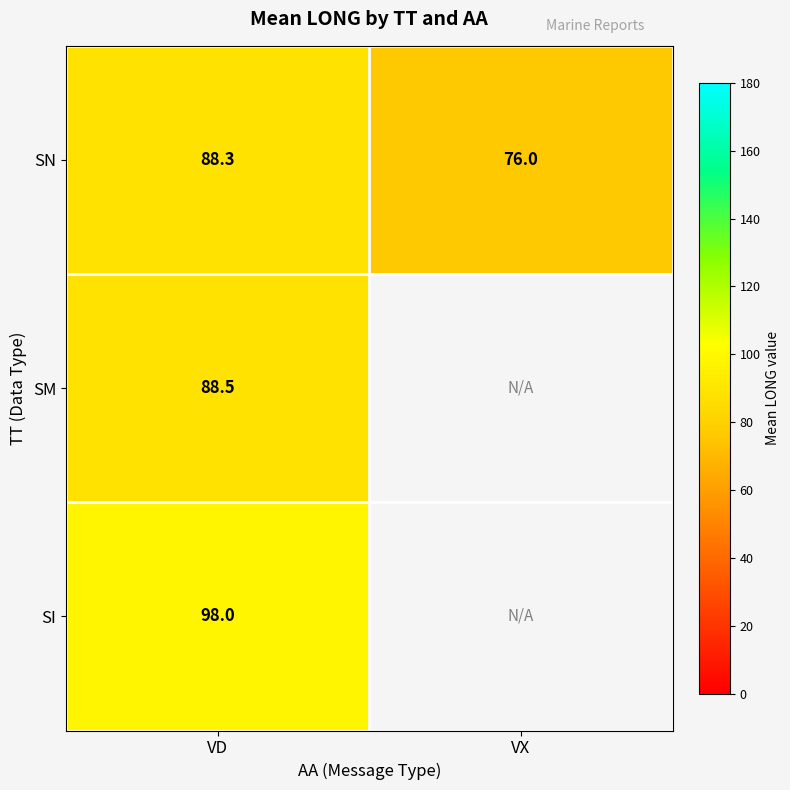

At which label does SN reach its peak?

VD